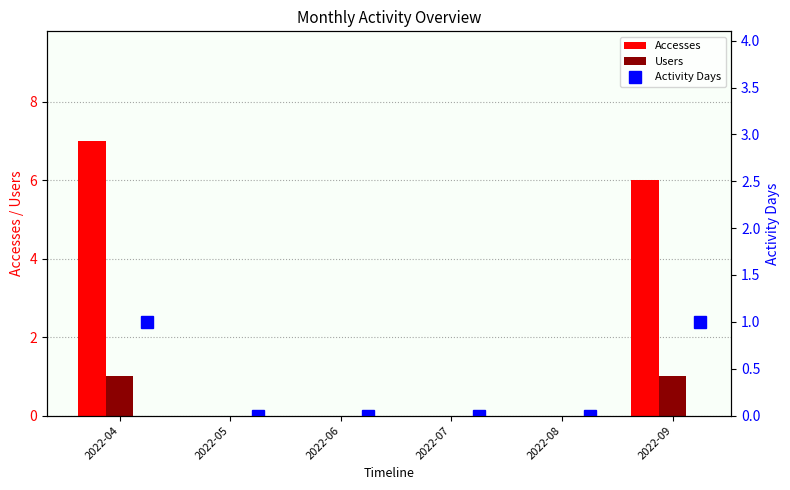

True or false: Accesses has a value of 0 at 2022-08.

True